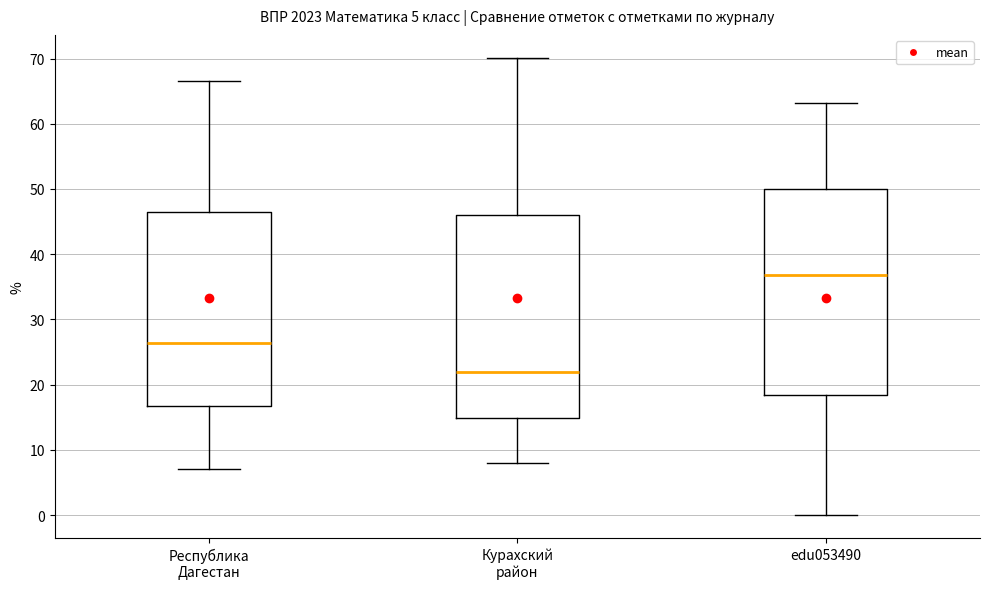

Reading left to right, read every box against the y-axis: the position of its median line, the range the box covers, and the ends of its whiskers. The values are not printed on the chart, so give them approximately, as read against the axis.

Республика Дагестан: median 26, box 17 to 46, whiskers 7 to 67
Курахский район: median 22, box 15 to 46, whiskers 8 to 70
edu053490: median 37, box 18 to 50, whiskers 0 to 63